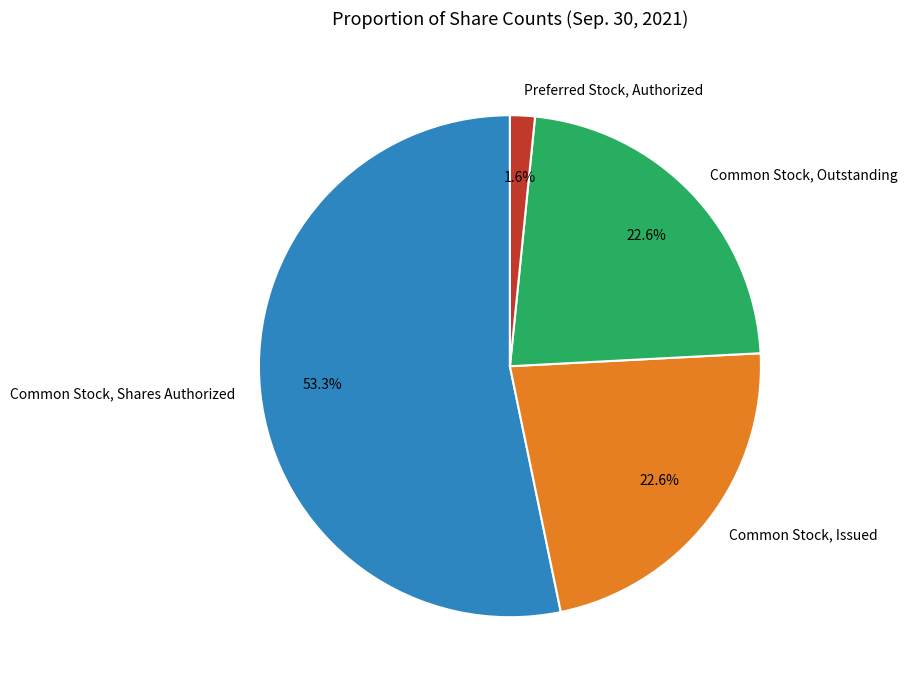

Which slice is the smallest?

Preferred Stock, Authorized